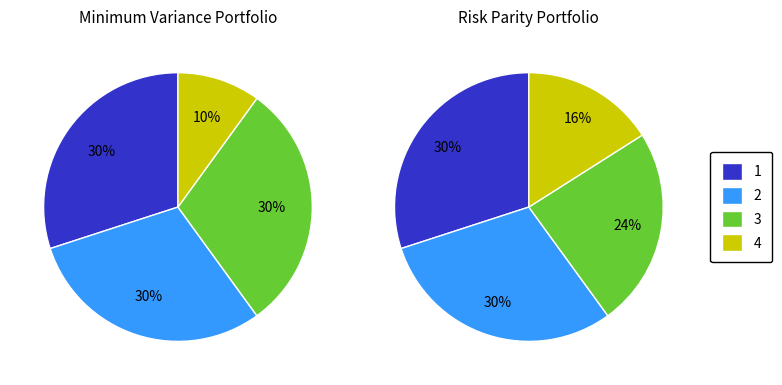

Does any single category account for the majority?

No